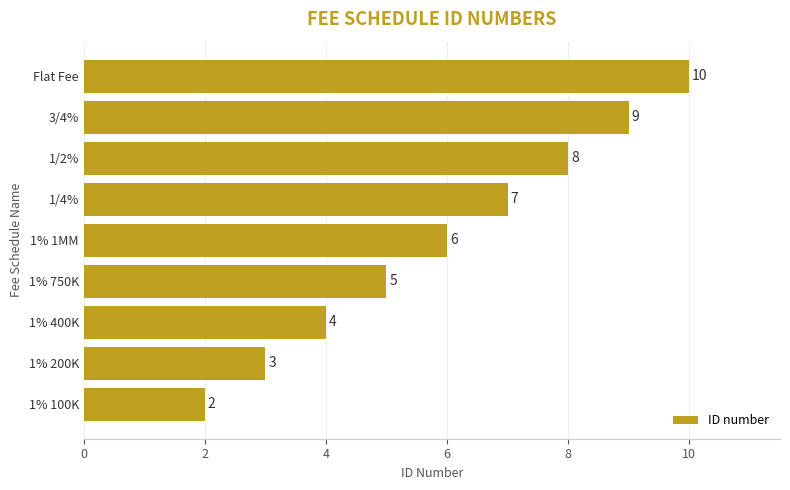

How many distinct data groups are displayed?

1